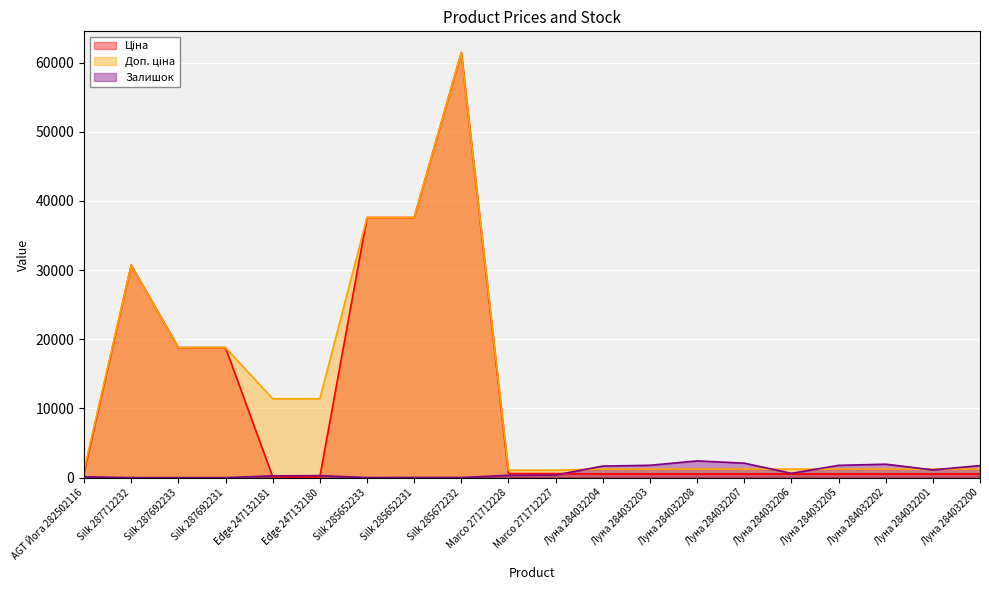

What are all the series names shown in the legend?

Ціна, Доп. ціна, Залишок